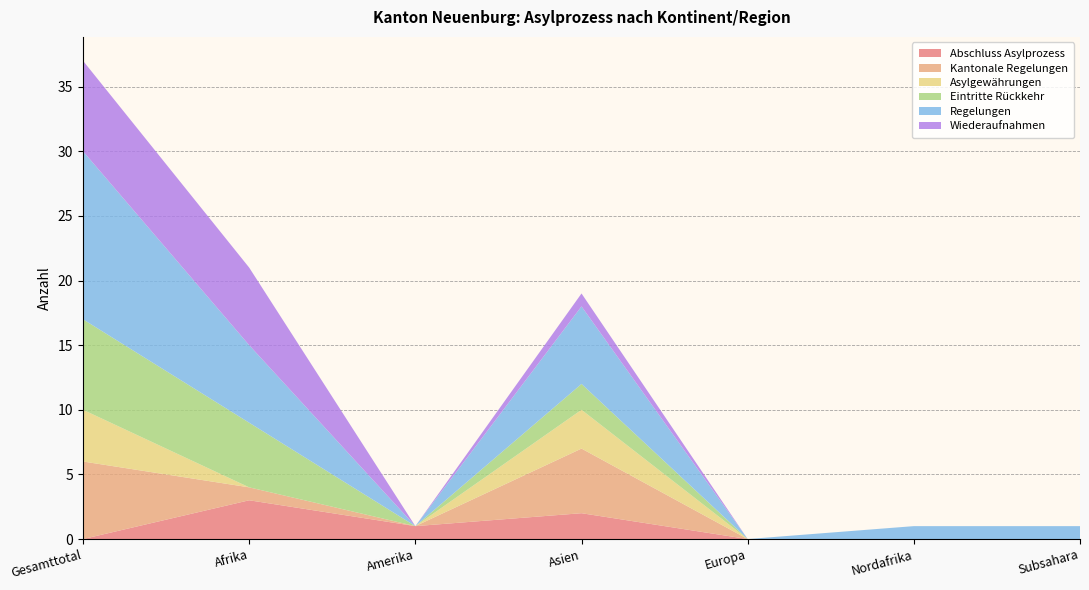

Reading left to right, extract all data points from this chart.

Abschluss Asylprozess: 0	3	1	2	0	0	0
Kantonale Regelungen: 6	1	0	5	0	0	0
Asylgewährungen: 4	0	0	3	0	0	0
Eintritte Rückkehr: 7	5	0	2	0	0	0
Regelungen: 13	6	0	6	0	1	1
Wiederaufnahmen: 7	6	0	1	0	0	0